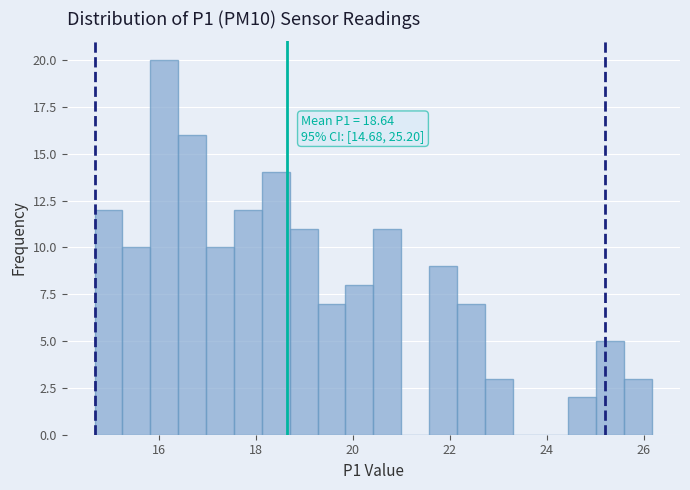

Around what value on the x-axis is the tallest bar? Give the approximate position of its centre, as read against the axis.

16.2